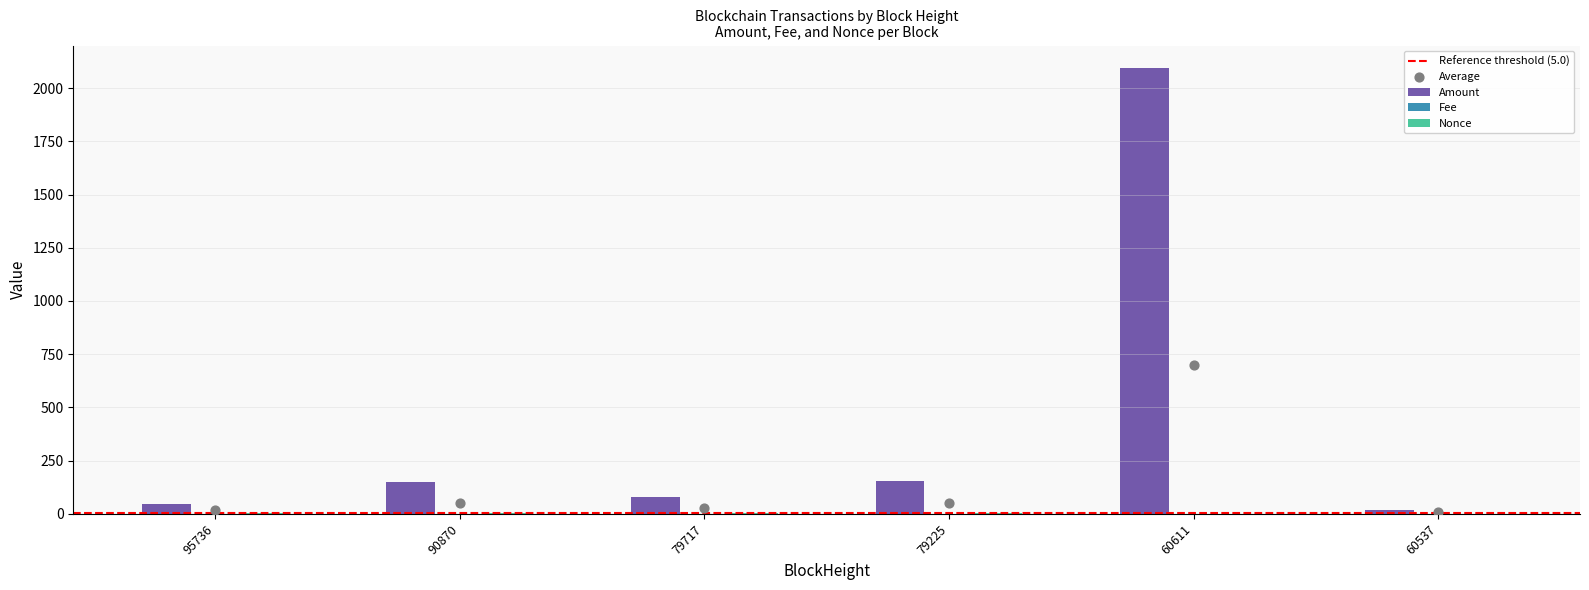

What are all the series names shown in the legend?

Amount, Fee, Nonce